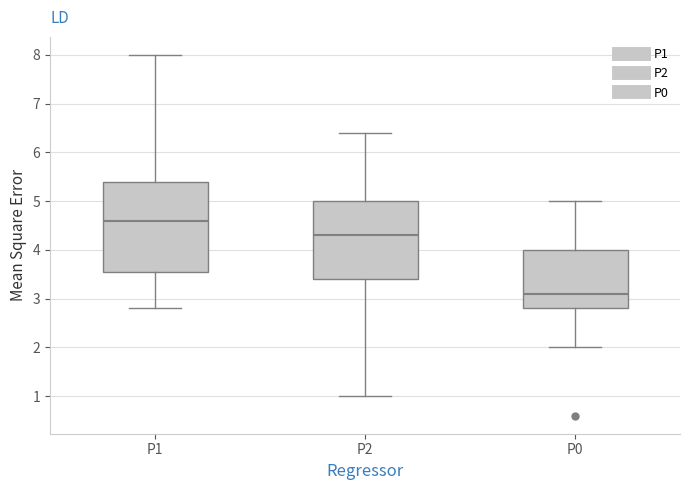

Which box's median line is the highest?

P1